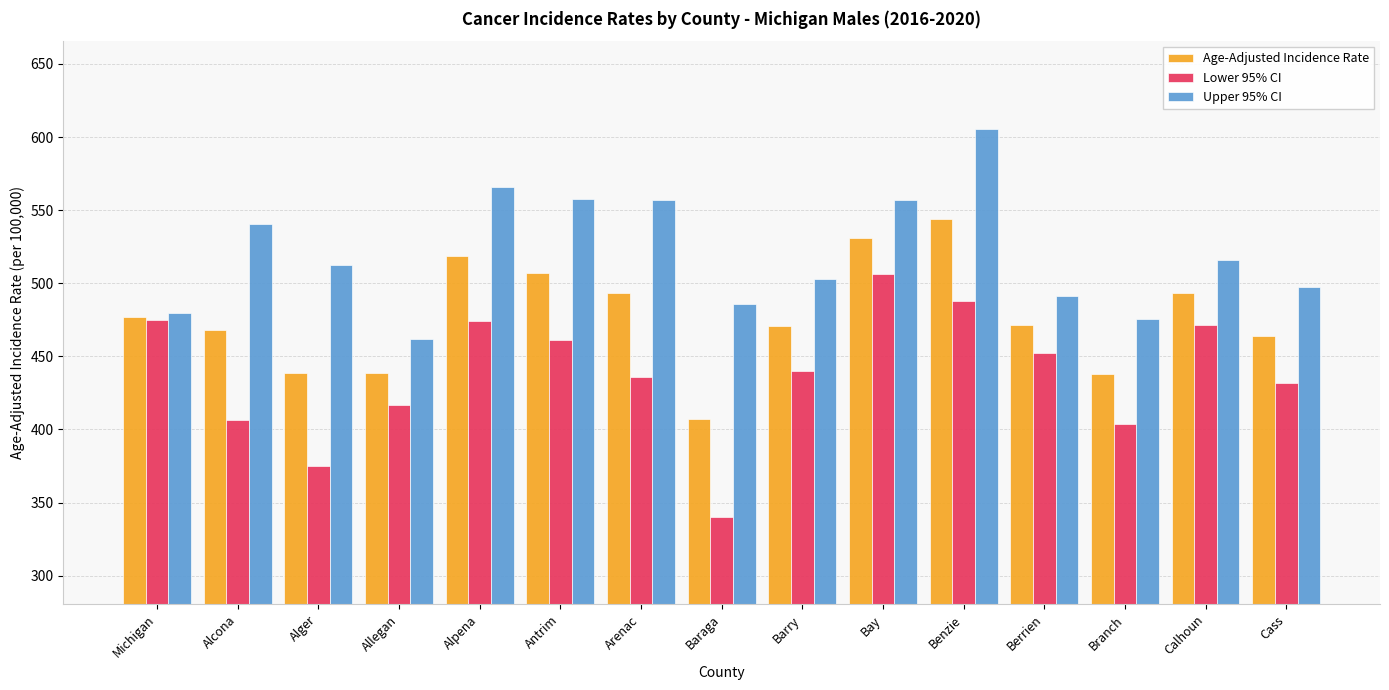

Is it true that Age-Adjusted Incidence Rate equals 438.6 at Alger?

True